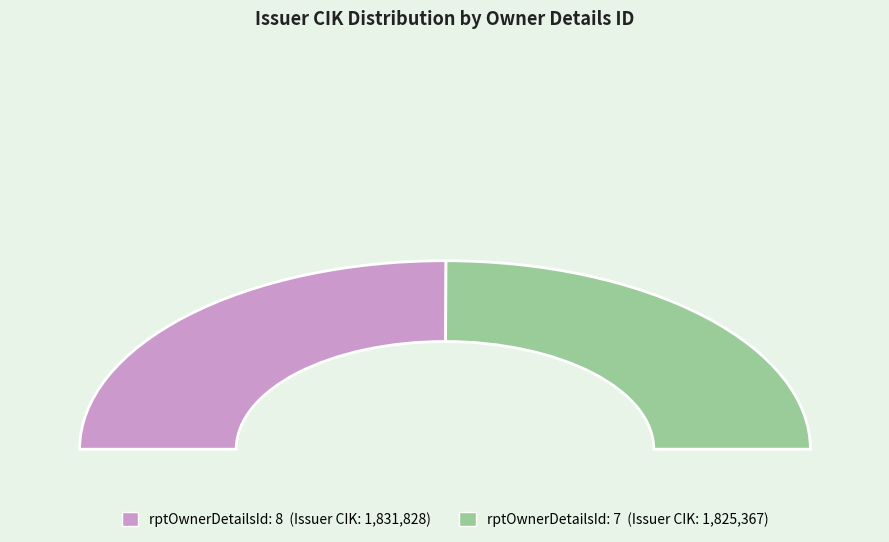

What percentage is the 8 slice, to the nearest percent?

50%